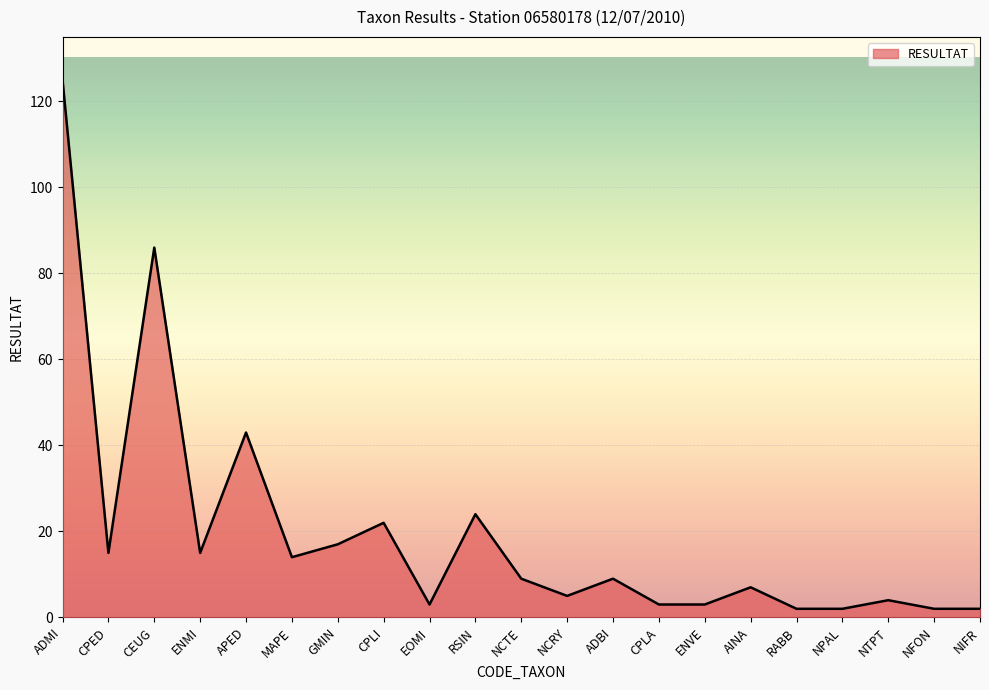

Between ENVE and CPED, which is larger?

CPED